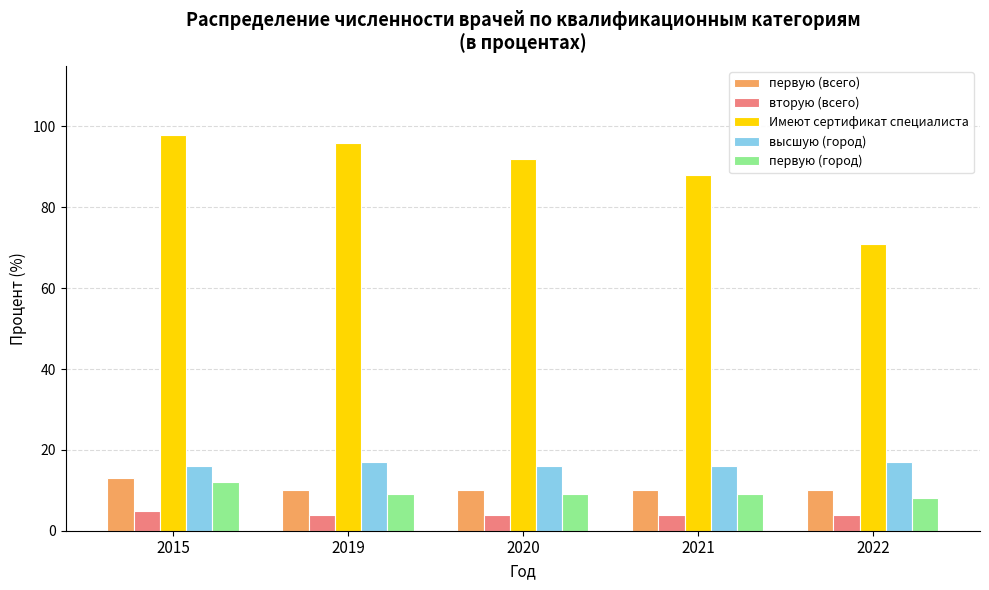

Reading left to right, list all the values displayed in this chart.

первую (всего): 13	10	10	10	10
вторую (всего): 5	4	4	4	4
Имеют сертификат специалиста: 98	96	92	88	71
высшую (город): 16	17	16	16	17
первую (город): 12	9	9	9	8